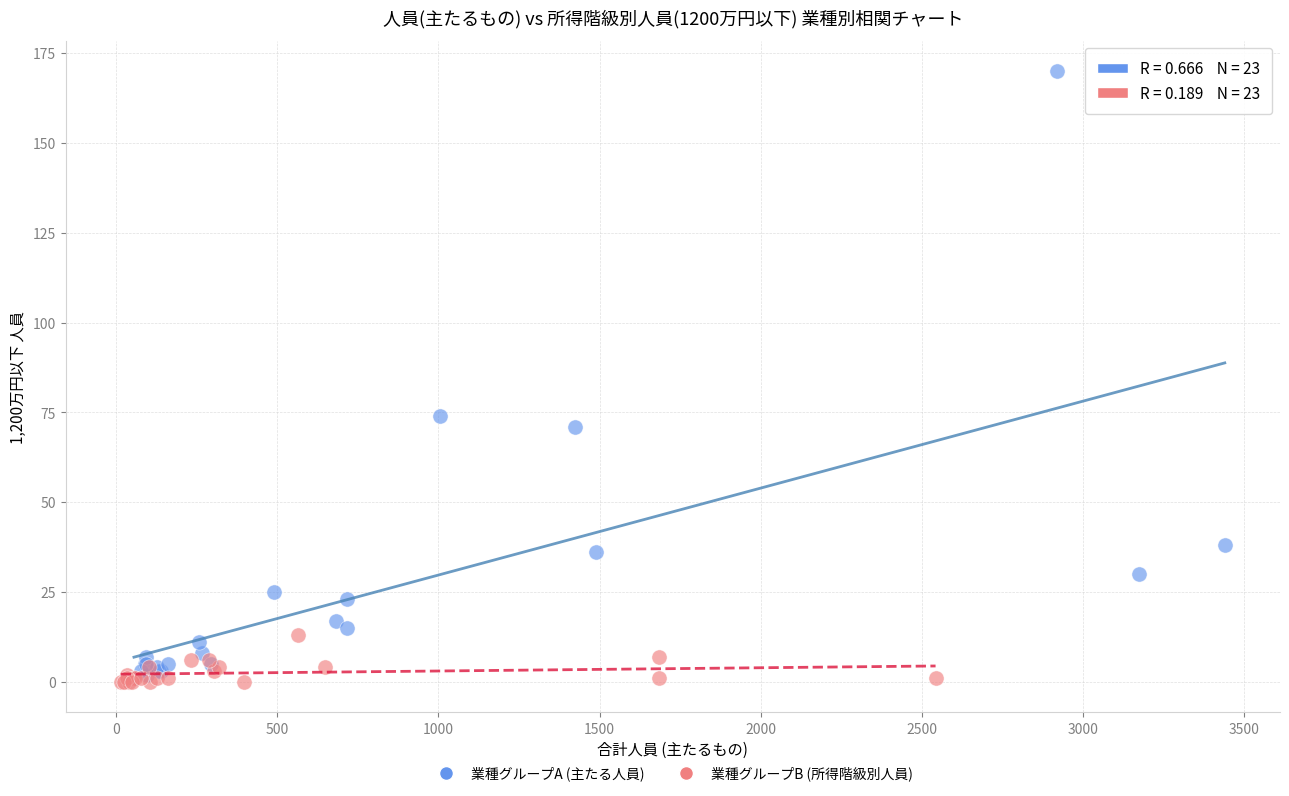

Which series contains the highest Y value?

業種グループA (主たる人員)